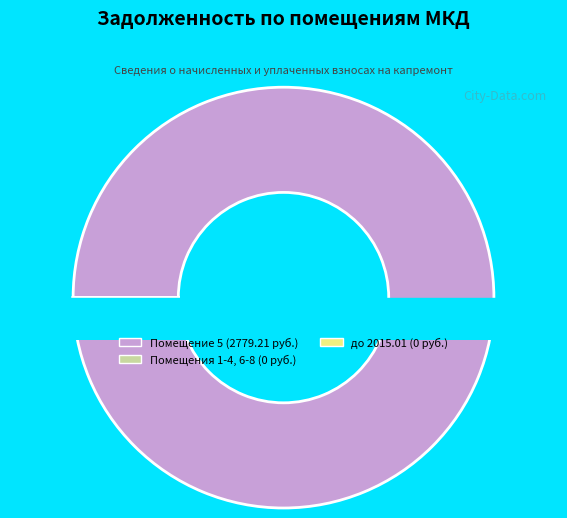

Is there a majority slice in this chart?

Yes